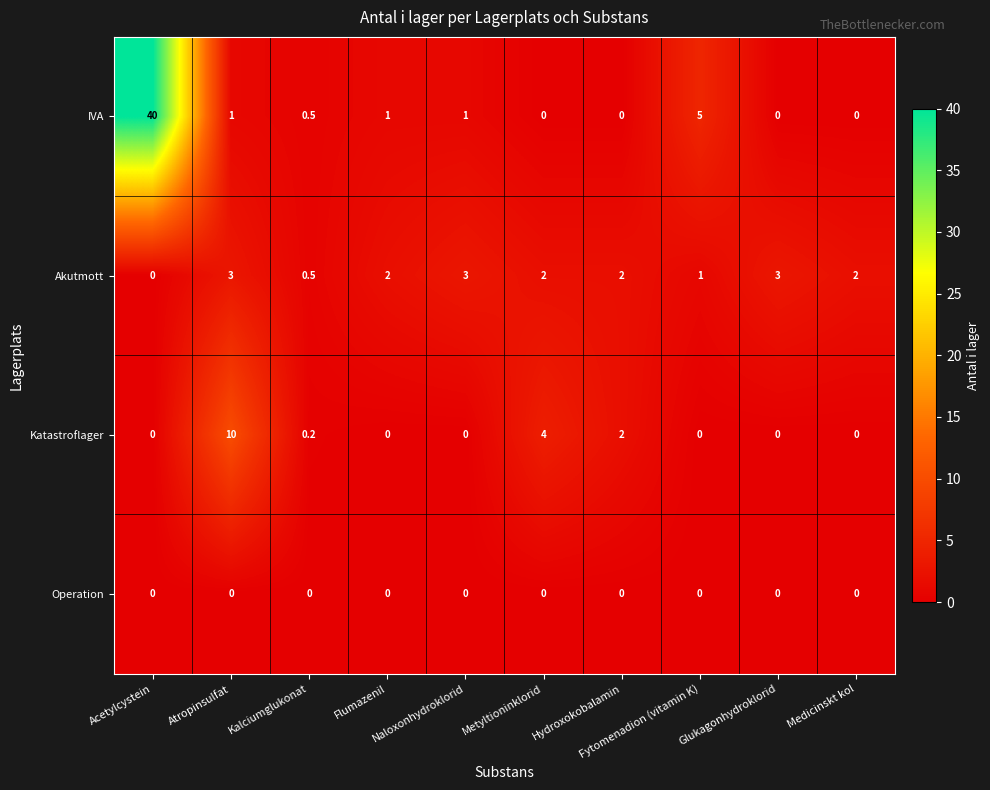

What is the greatest value displayed?

40.0